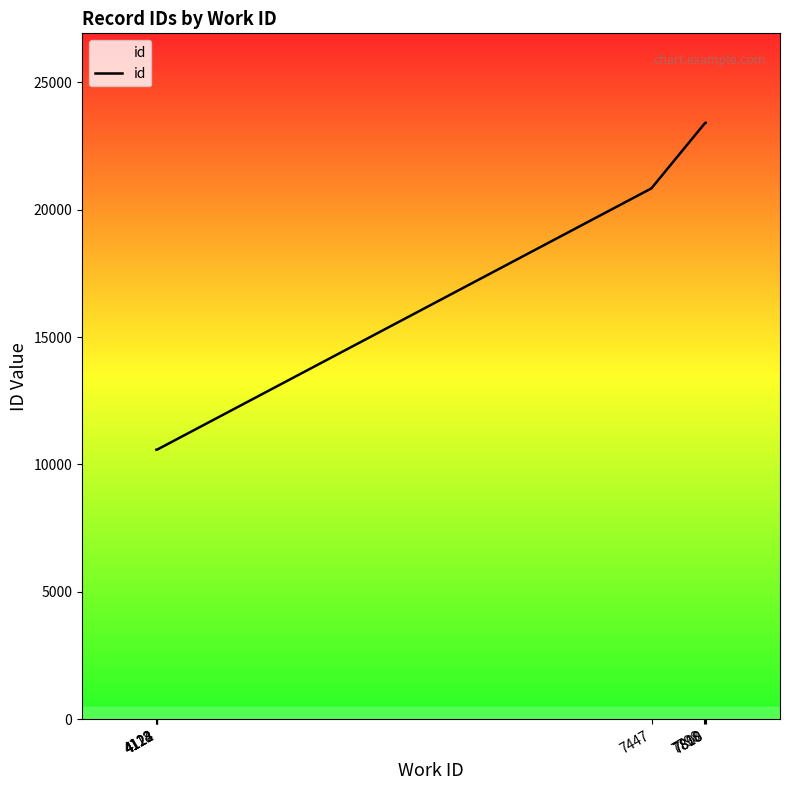

List the labels in order of value, smallest first.

4118, 4122, 4123, 4124, 7447, 7447, 7798, 7798, 7808, 7810